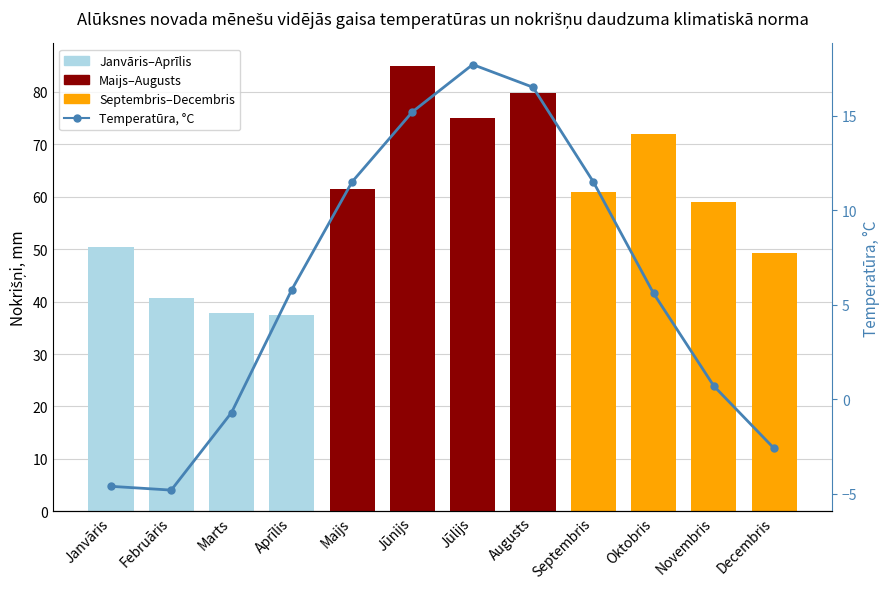

Reading left to right, extract all data points from this chart.

Janvāris=-4.6	Februāris=-4.8	Marts=-0.7	Aprīlis=5.8	Maijs=11.5	Jūnijs=15.2	Jūlijs=17.7	Augusts=16.5	Septembris=11.5	Oktobris=5.6	Novembris=0.7	Decembris=-2.6